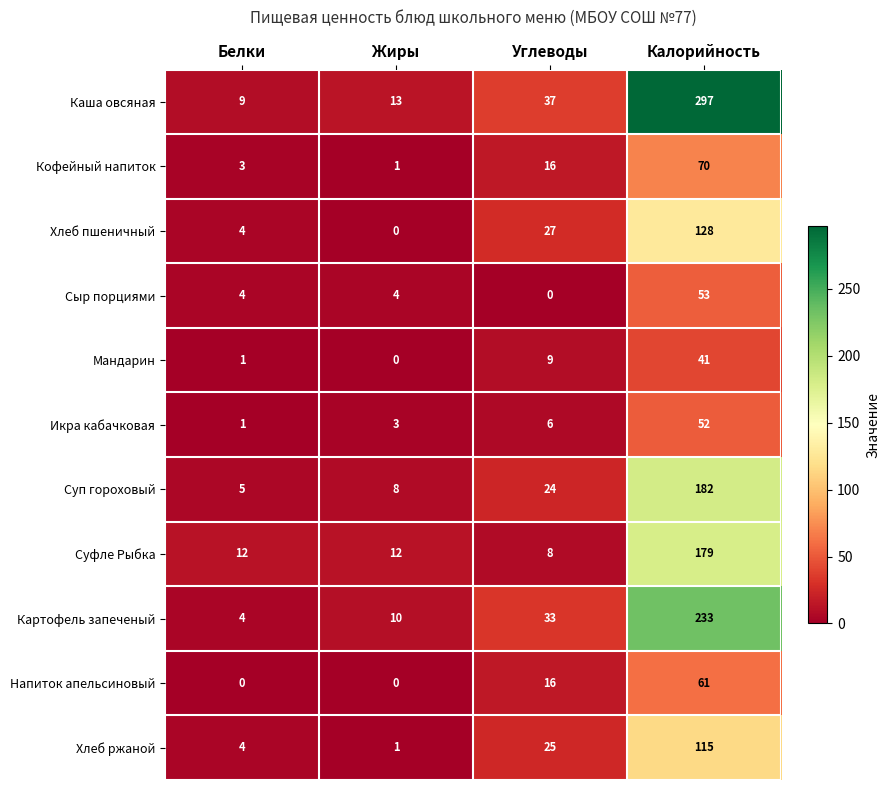

How many data points does each series have?

4